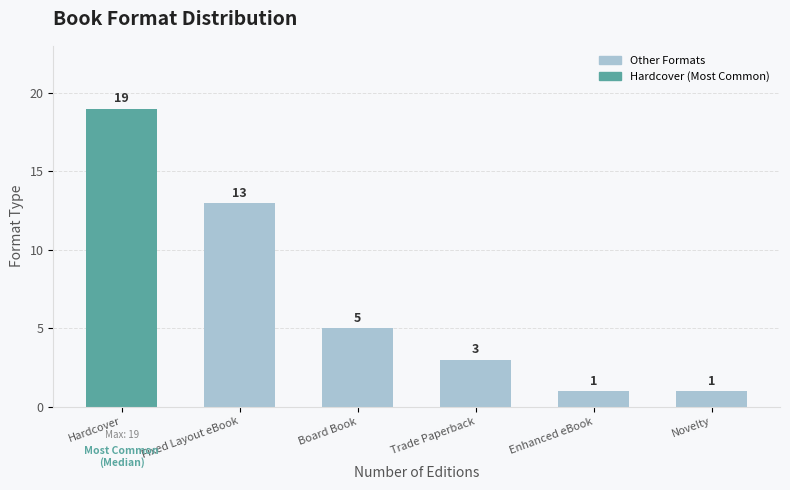

Reading left to right, transcribe all the data shown in this chart.

19	13	5	3	1	1